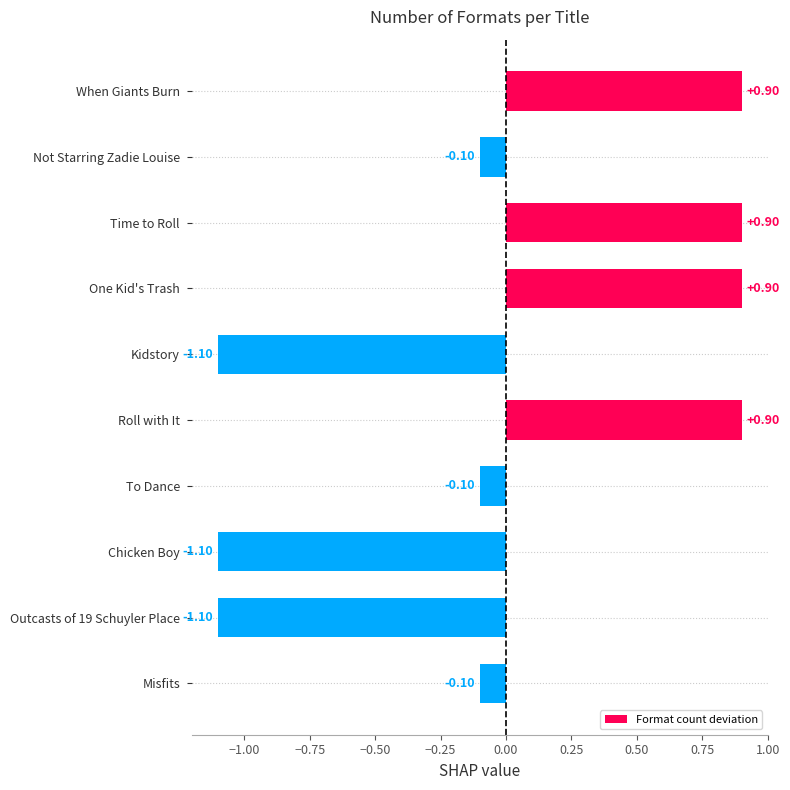

What is the change in value from Not Starring Zadie Louise to Time to Roll?

+1.0